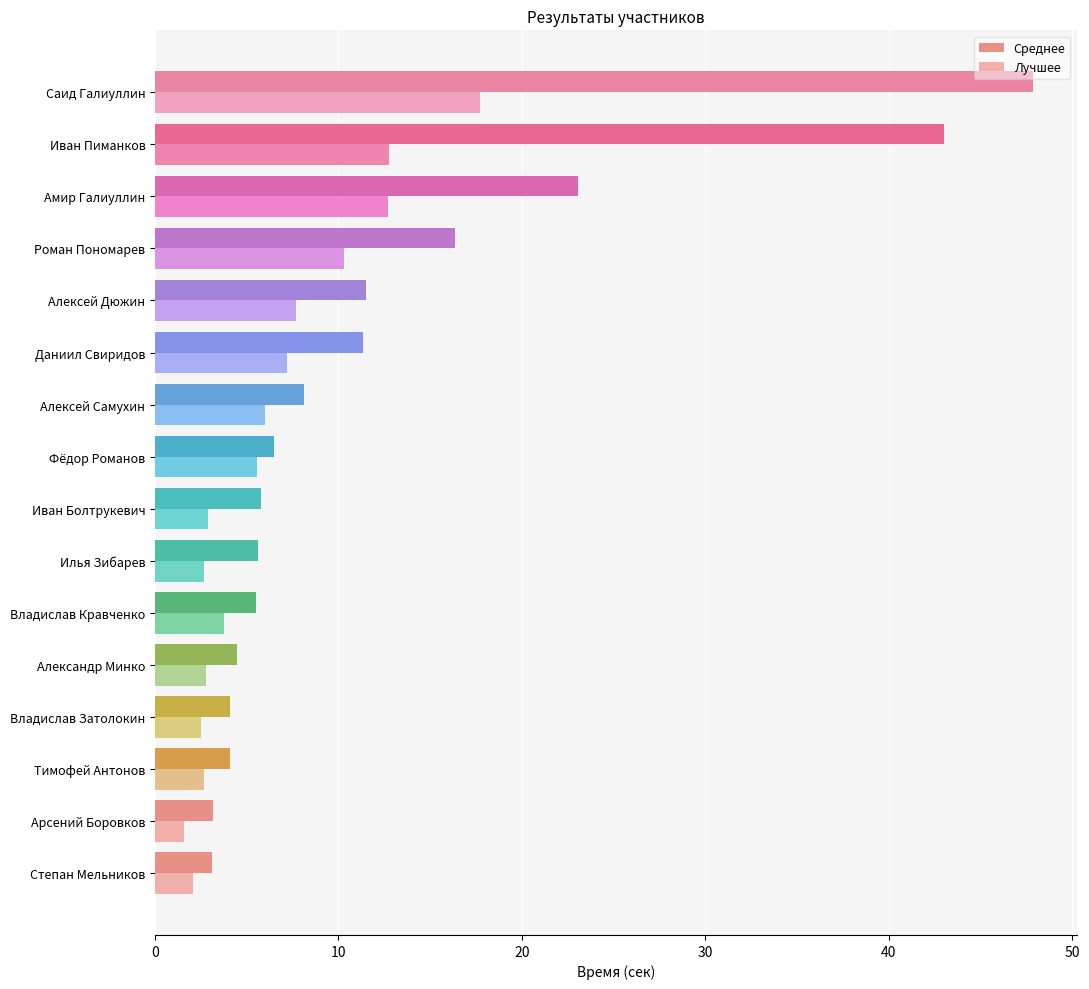

Which series has the largest total across all categories?

Среднее